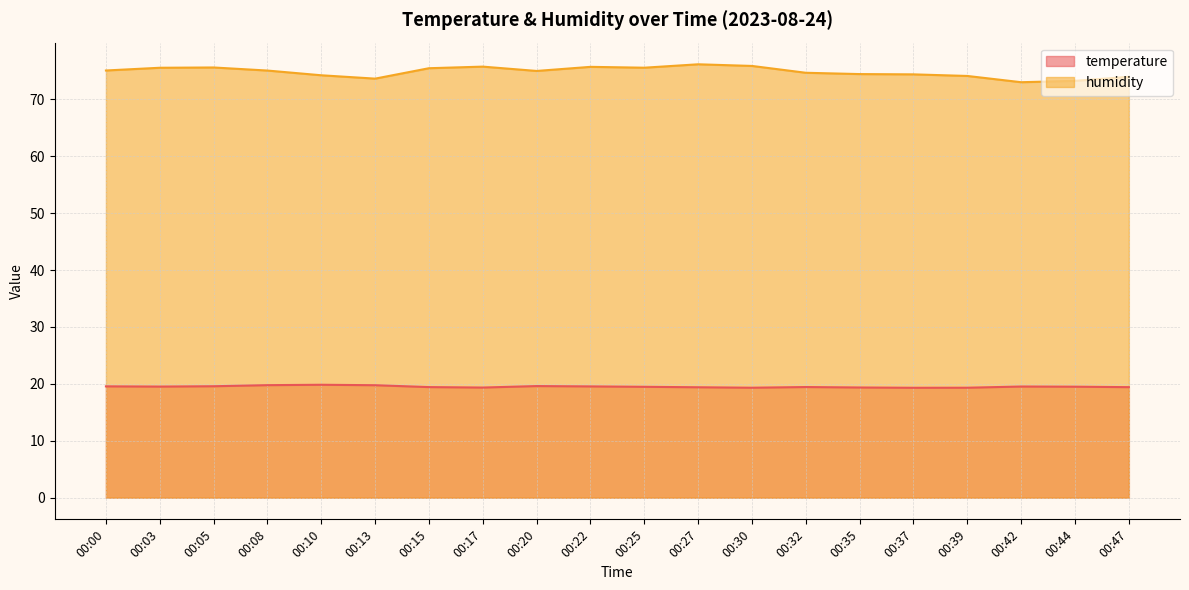

What is the smallest value displayed?

19.3